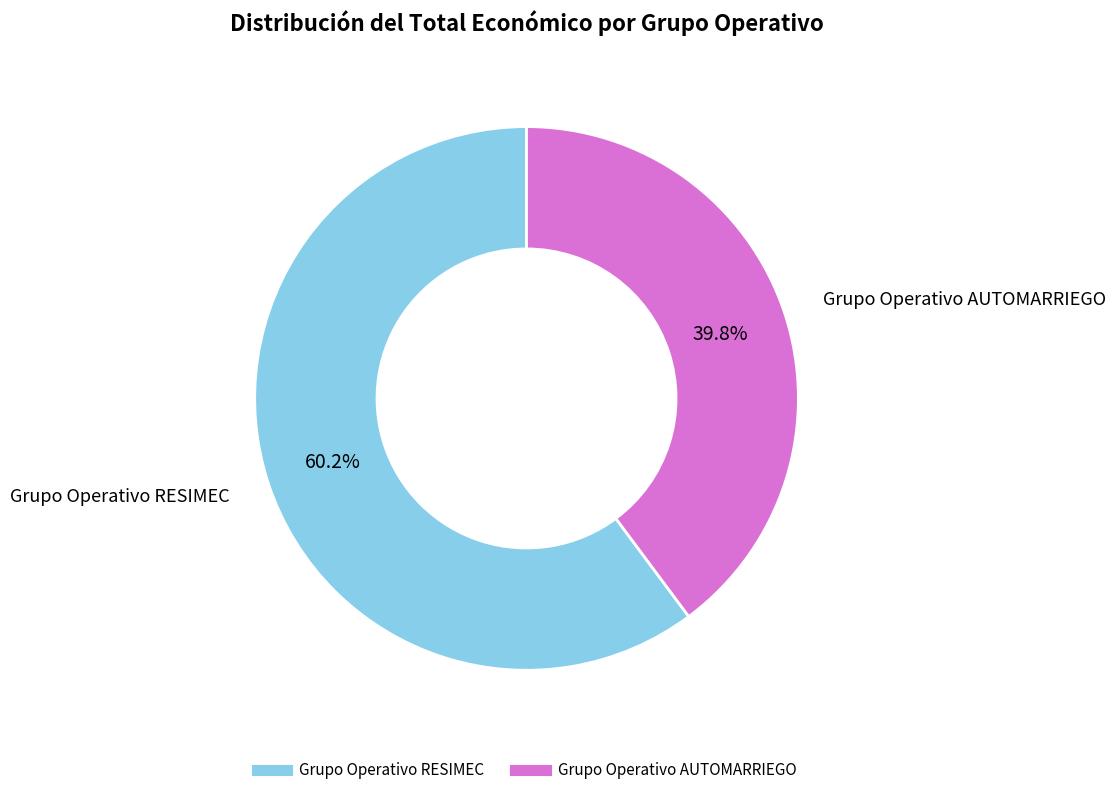

Is Grupo Operativo RESIMEC the majority of the pie?

Yes